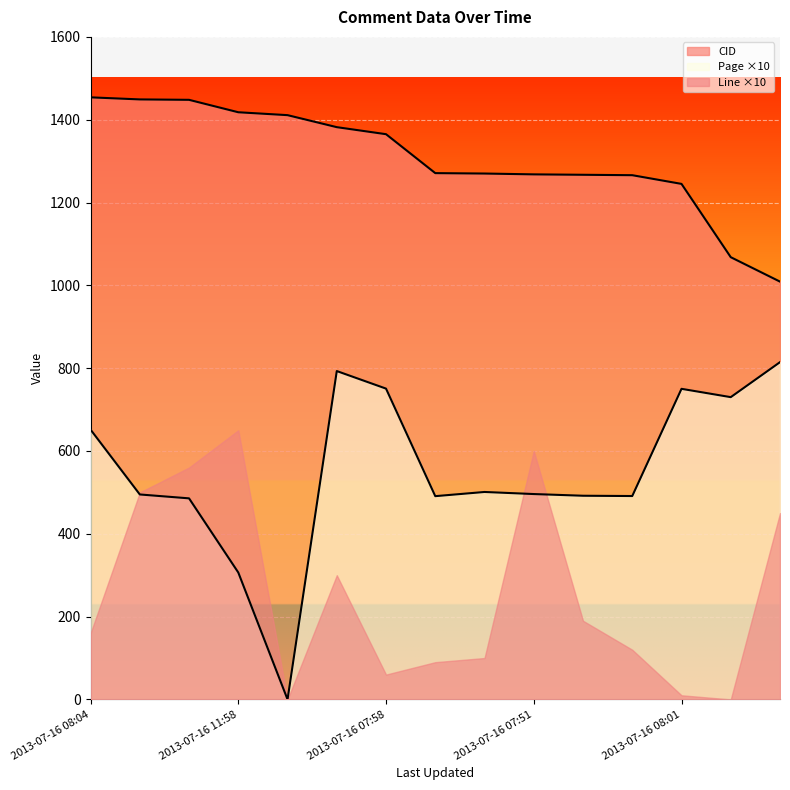

True or false: CID and Page cross at least once.

False